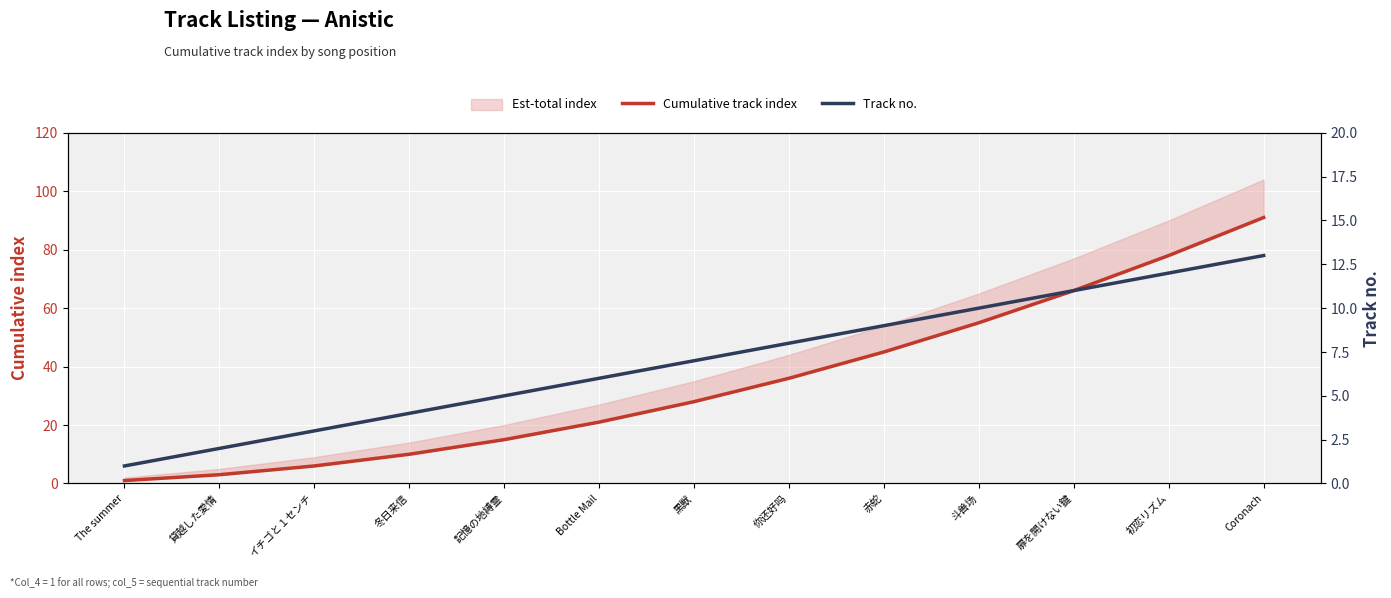

How many lines are shown in the chart?

2